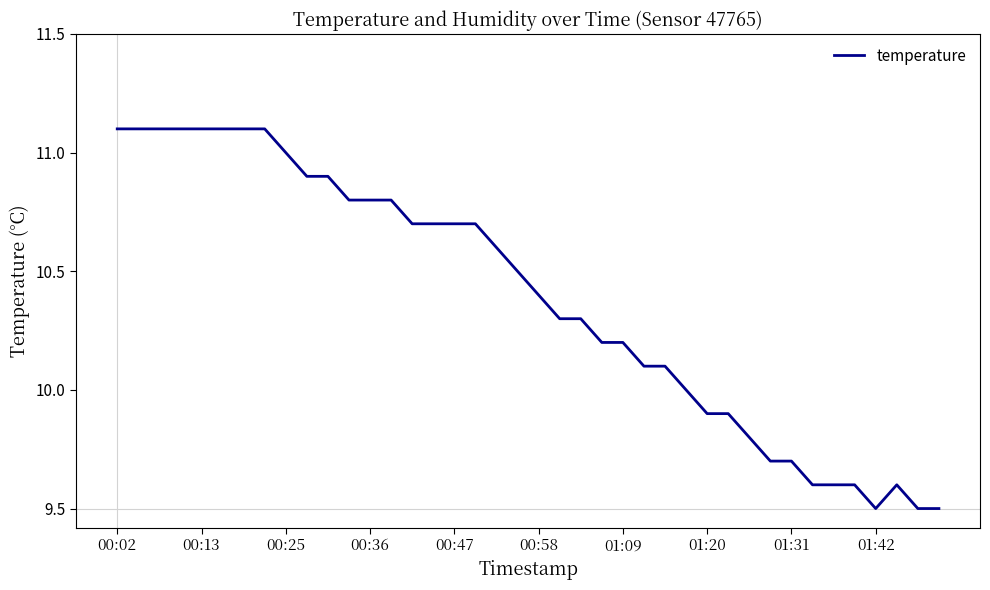

What is the minimum value shown in the chart?

9.5